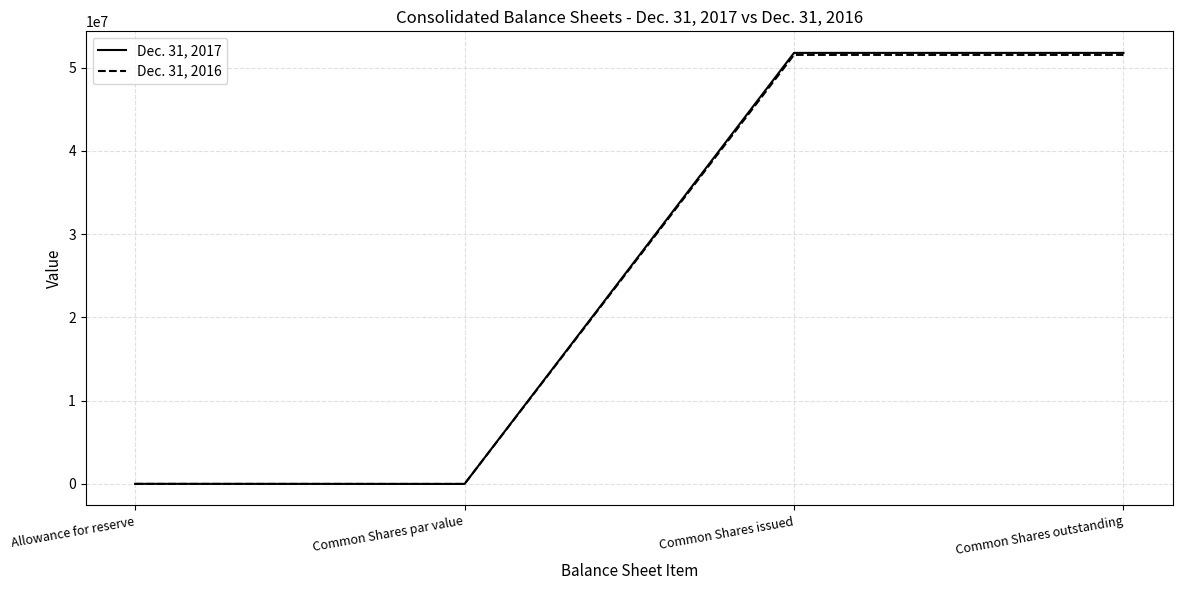

What is the greatest value displayed?

51768424